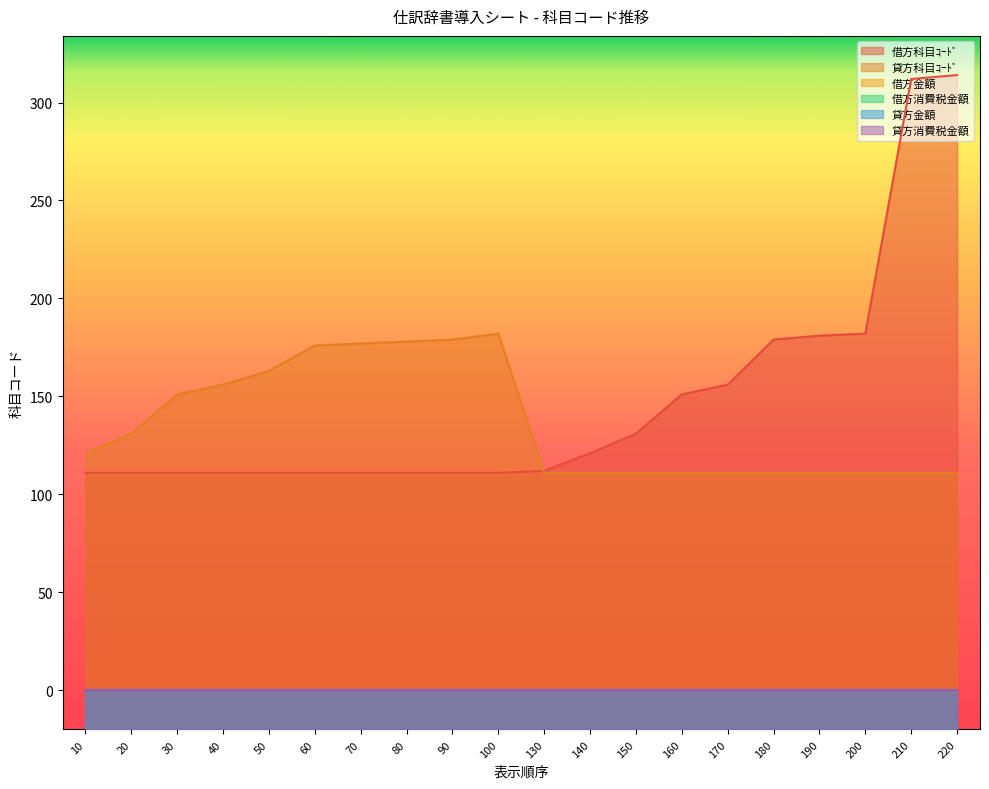

Which series has the largest total across all categories?

借方科目ｺｰﾄﾞ